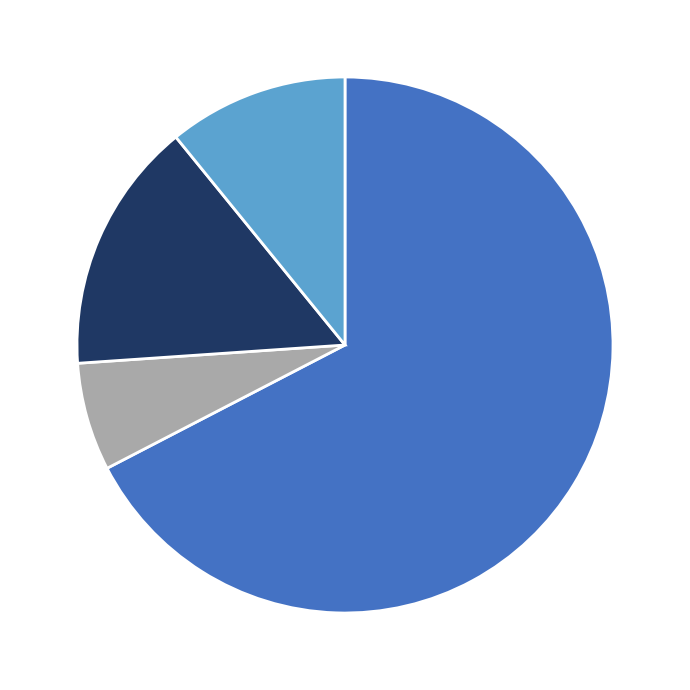

How many segments does this pie chart have?

4